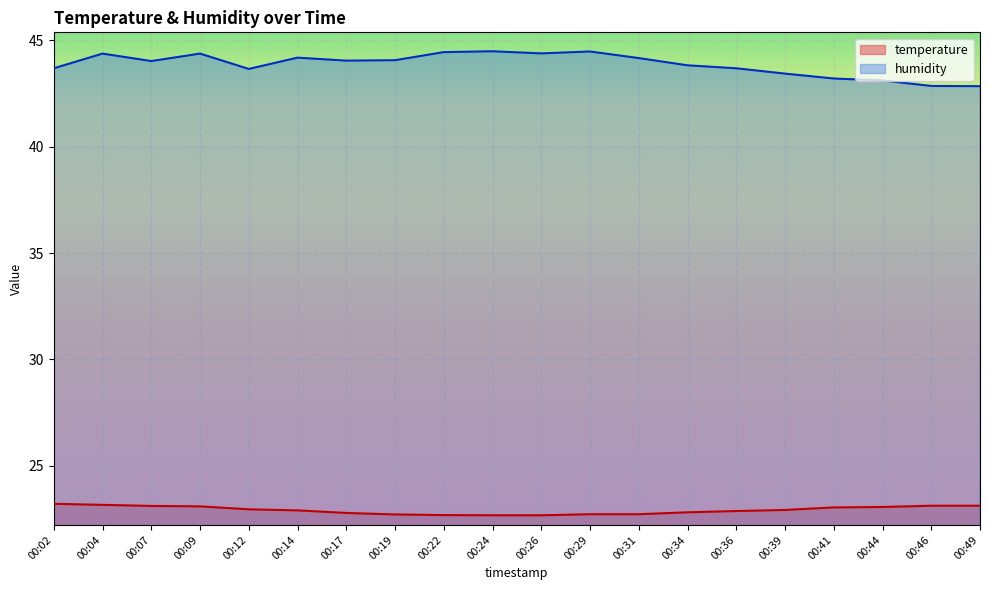

At which category is the sum across all series the highest?

00:04